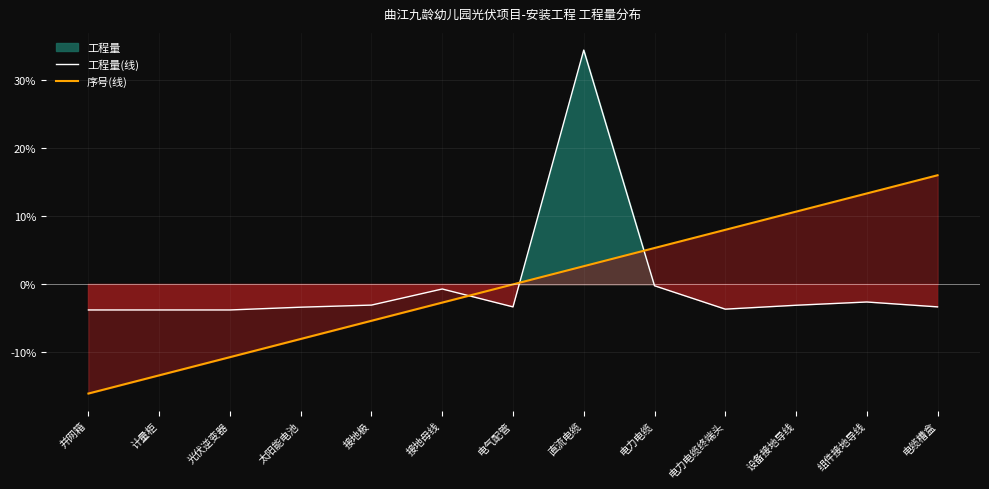

Which series has the largest total across all categories?

序号(线)